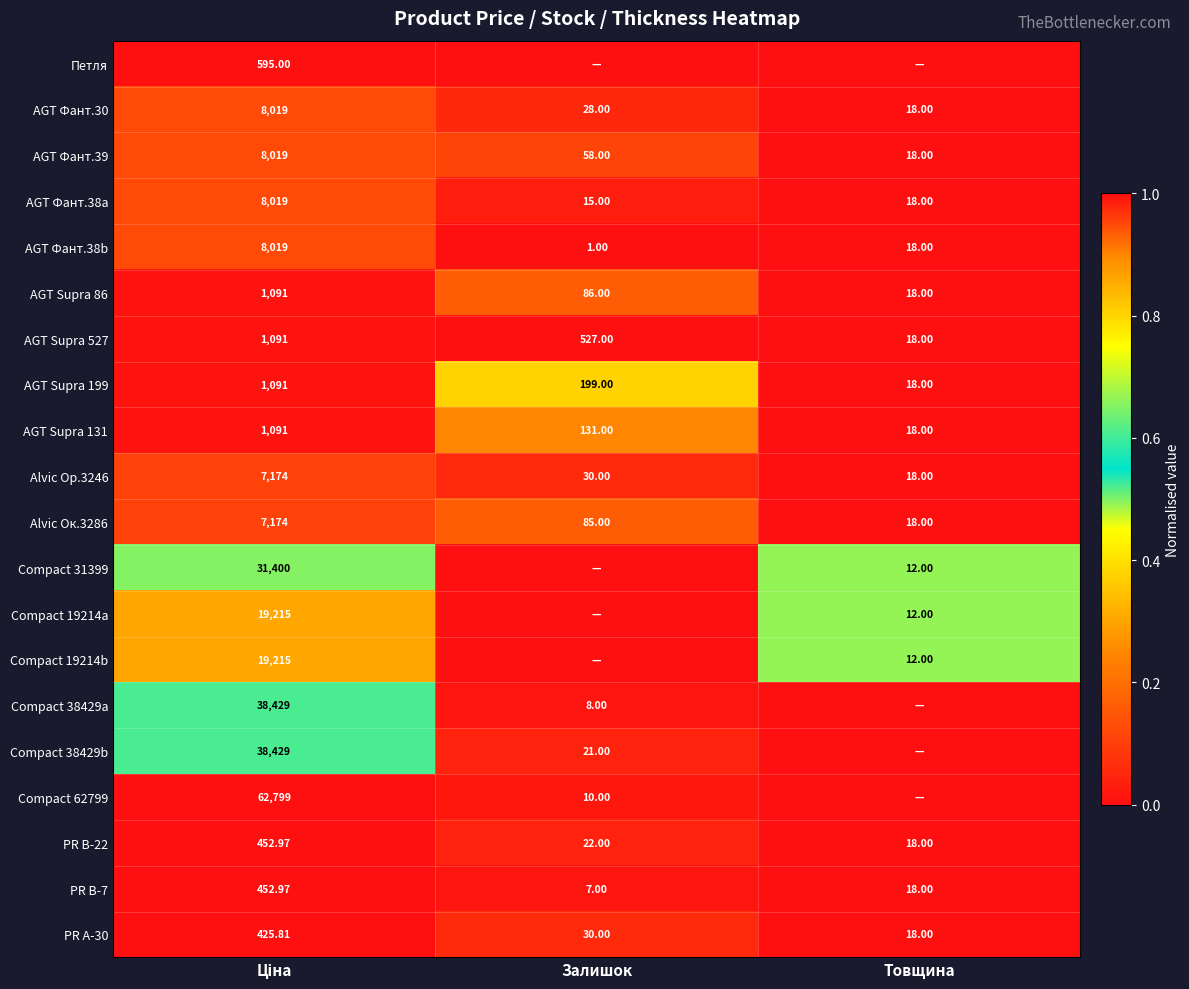

At how many categories does at least one series exceed 0?

3